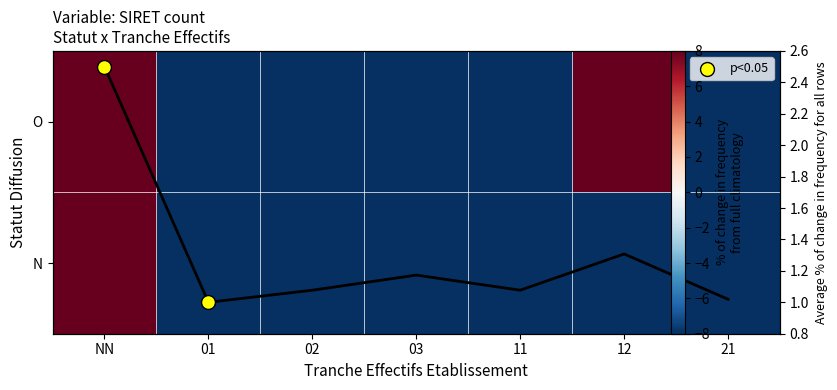

At which label does N first exceed -61?

NN